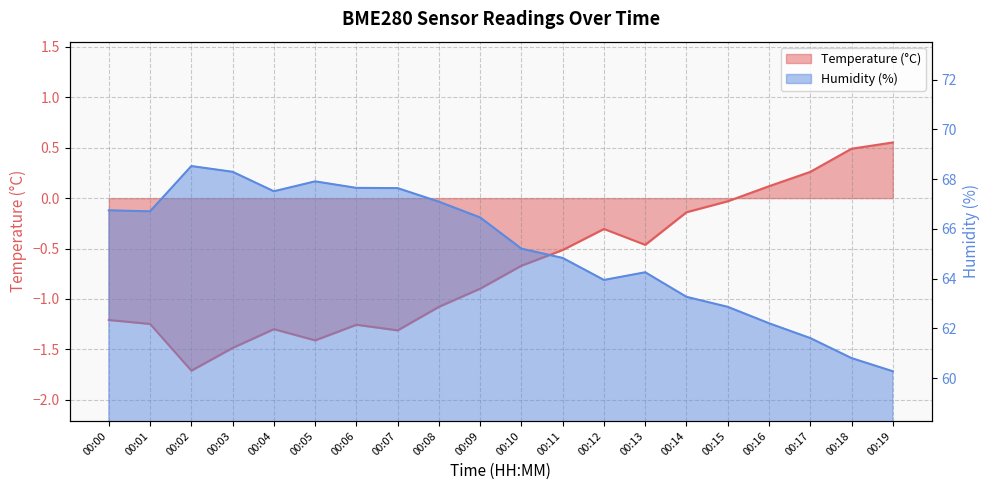

Rank the series by their average value, from highest to lowest.

Humidity (%), Temperature (°C)